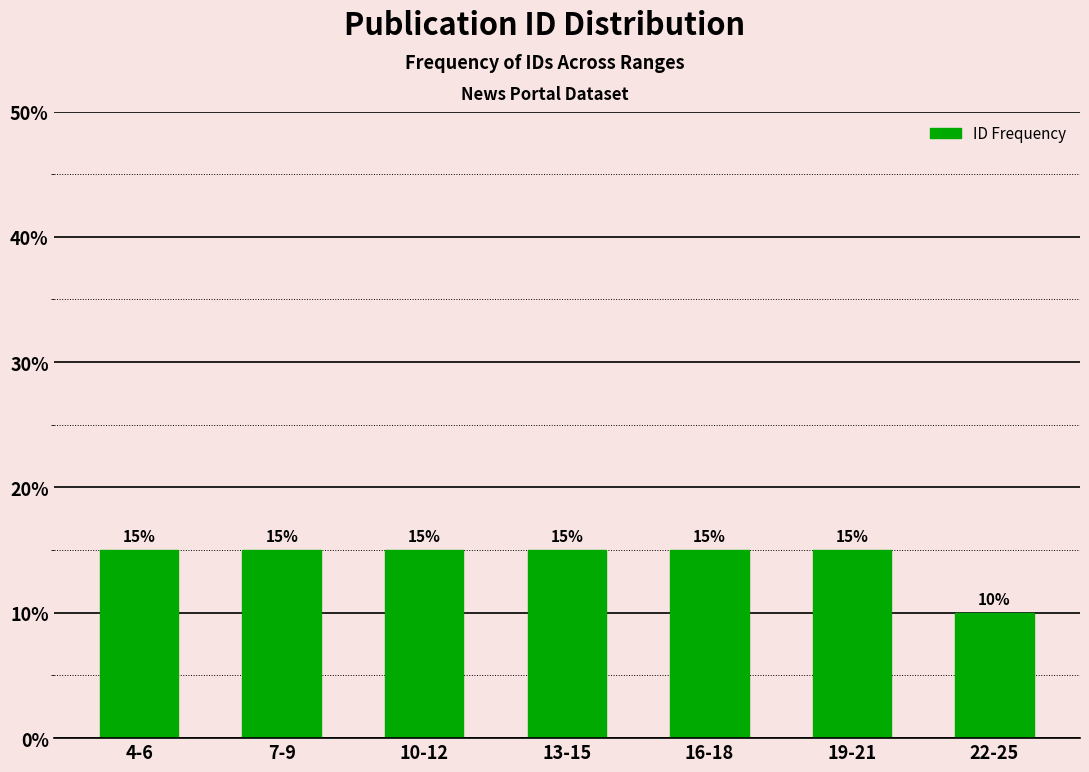

Reading left to right, transcribe all the data shown in this chart.

15	15	15	15	15	15	10